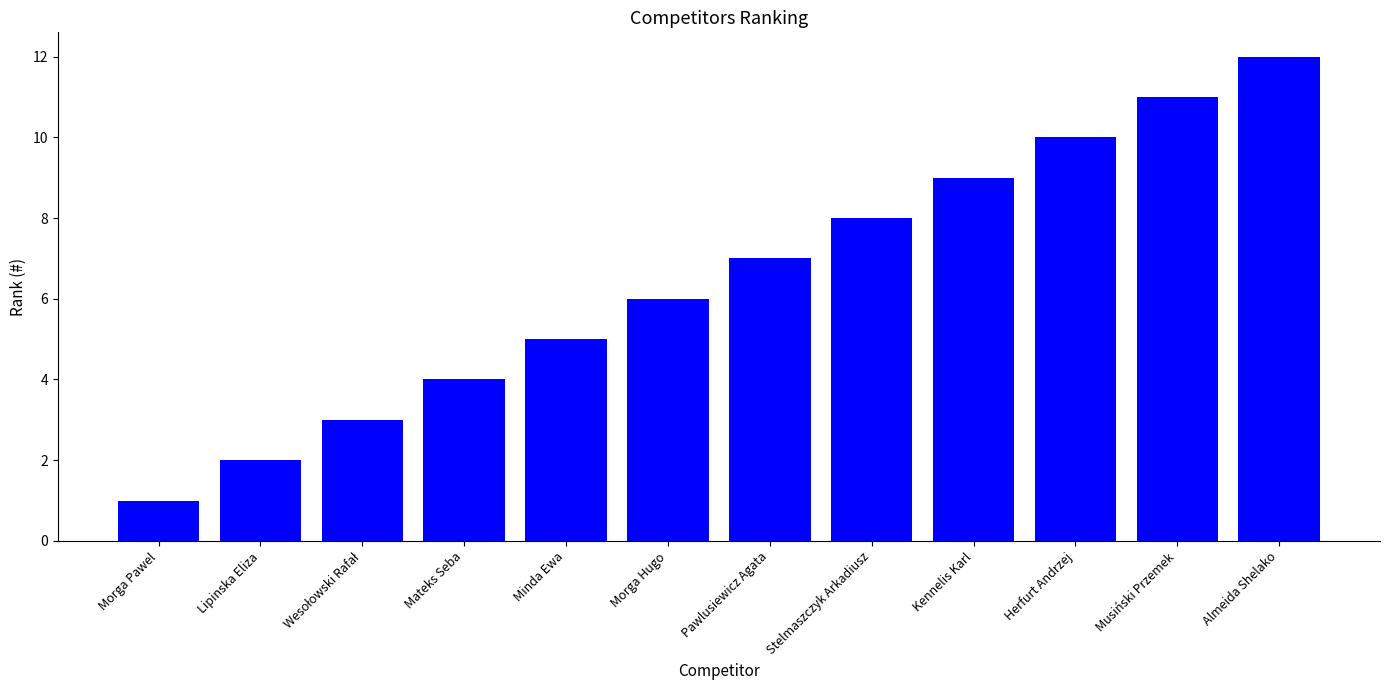

Approximately how many times larger is the value at Mateks Seba compared to Musiński Przemek?

0.4